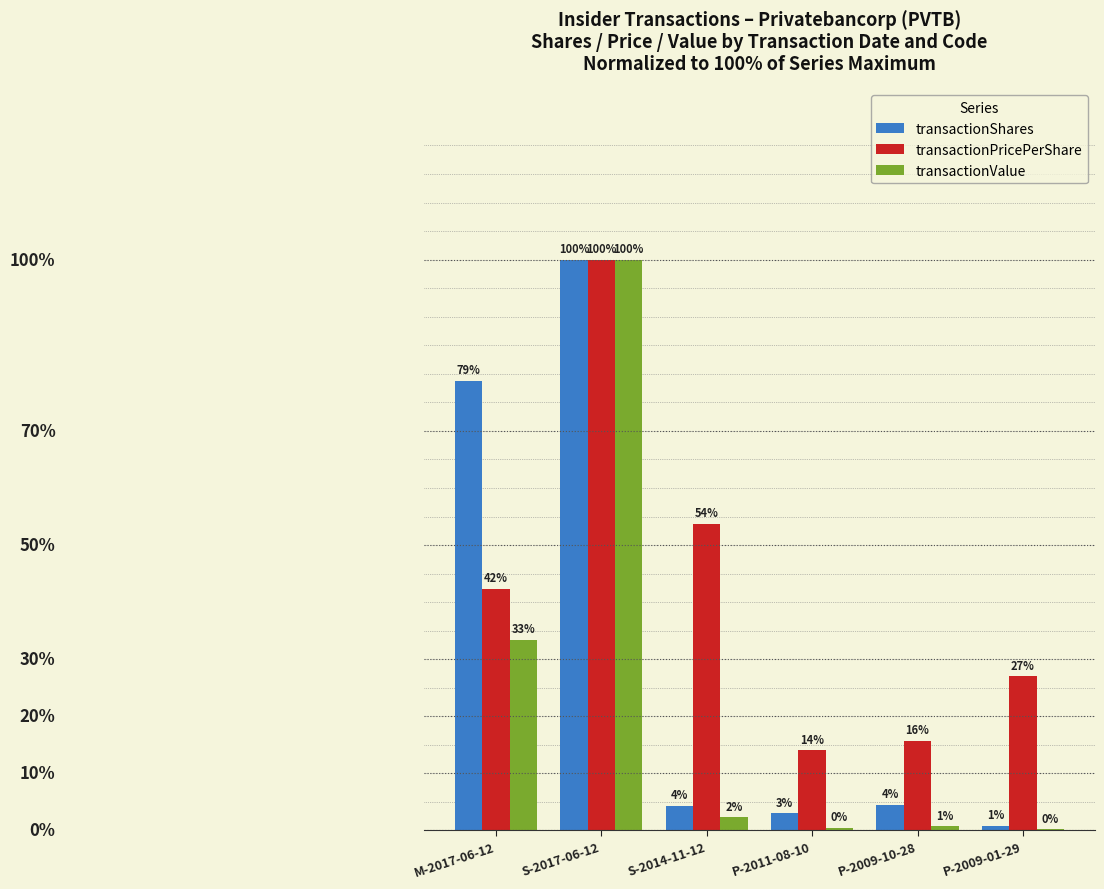

What are all the series names shown in the legend?

transactionShares, transactionPricePerShare, transactionValue